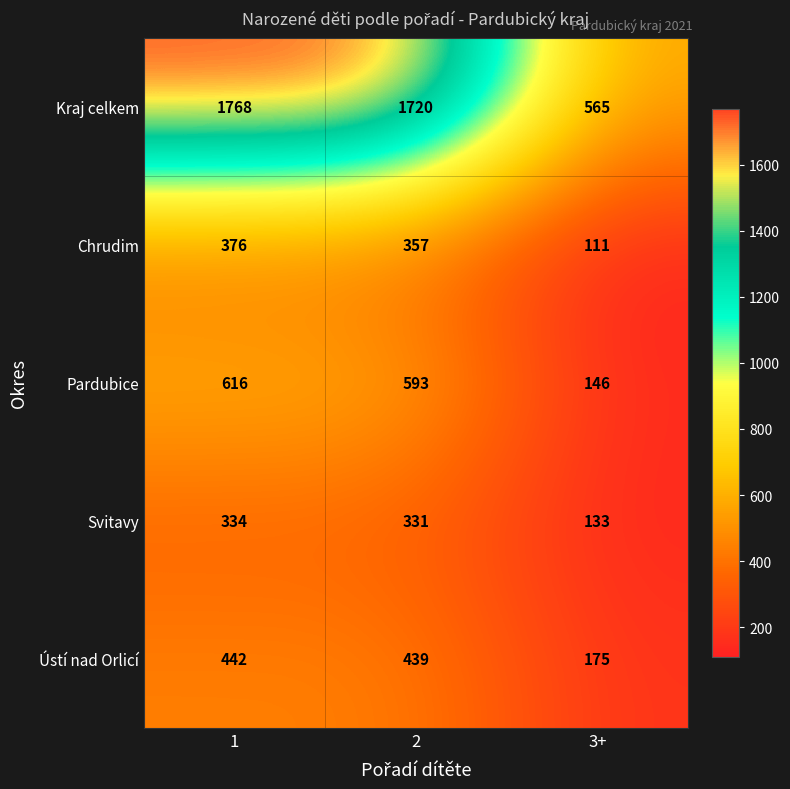

What is the maximum value for Kraj celkem?

1768